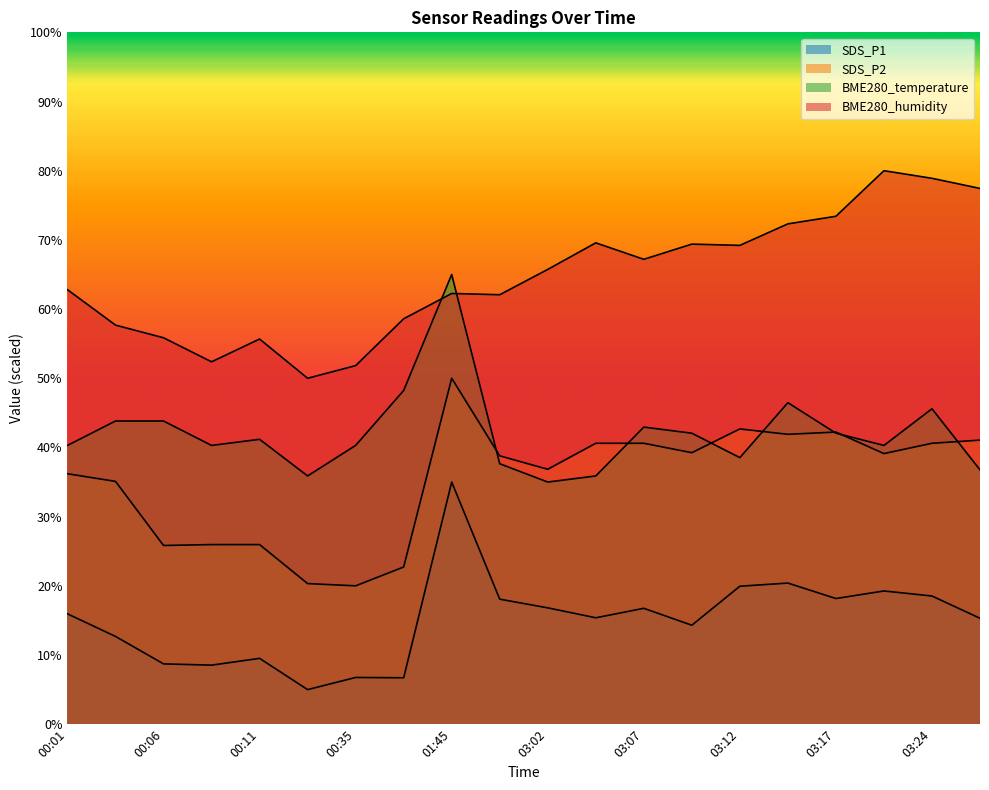

What is the difference between the highest and lowest values at 03:27?

62.1